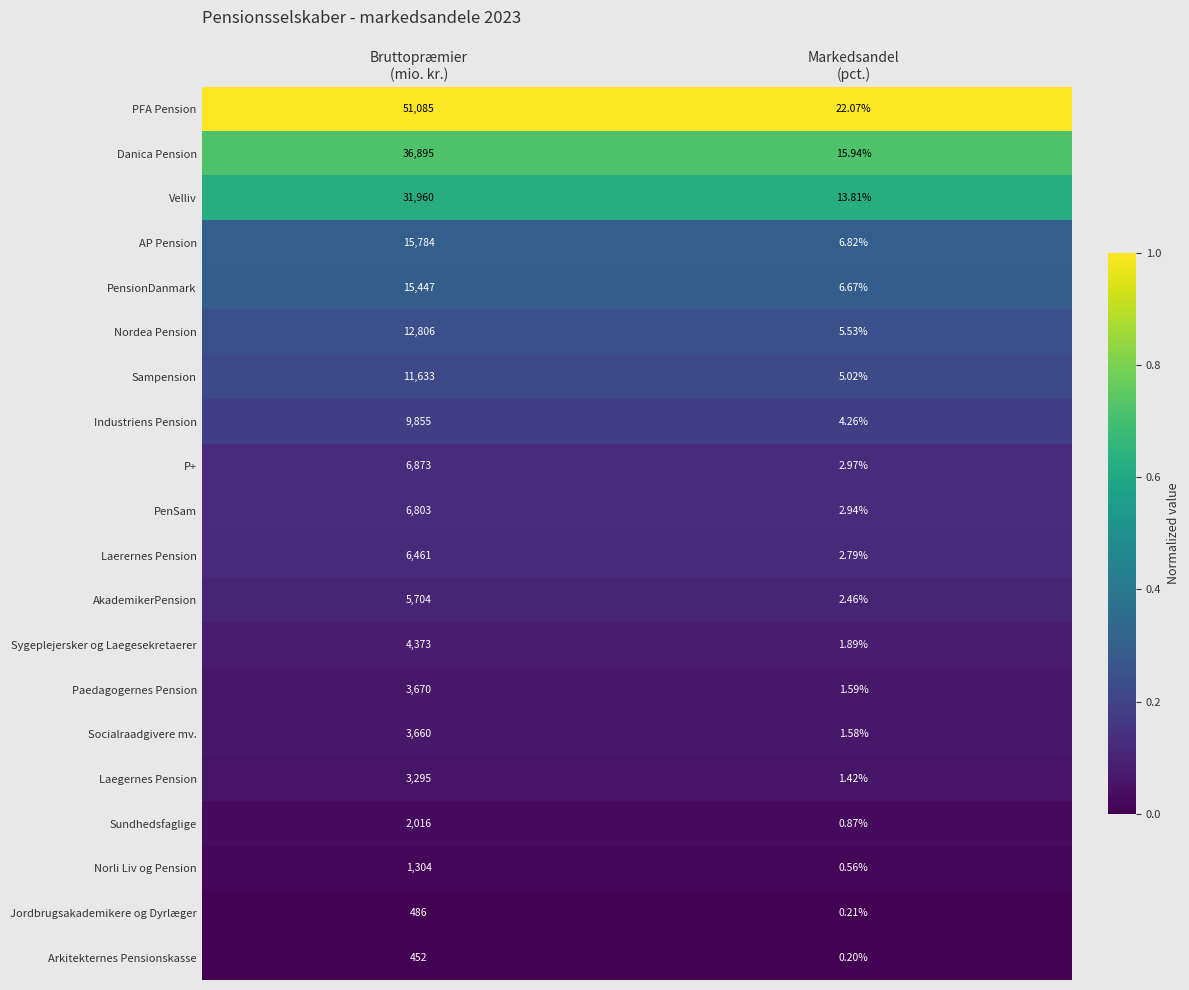

Which series has the largest range (max minus min)?

PFA Pension